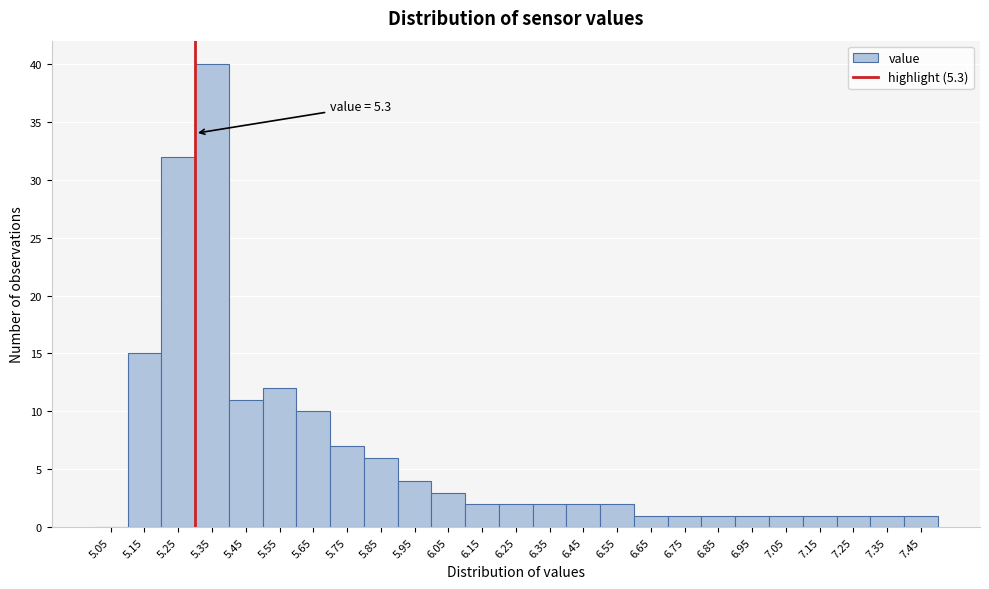

Which range on the x-axis has the tallest bar?

5.3 to 5.4